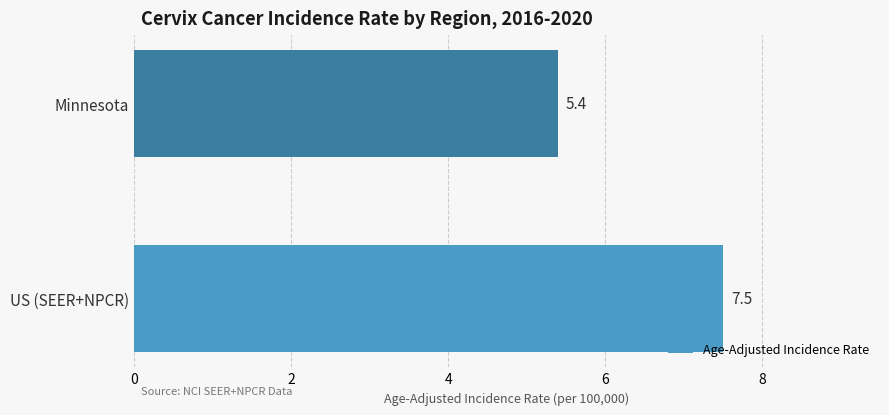

The chart shows a value of 10.8 at US (SEER+NPCR). True or false?

False